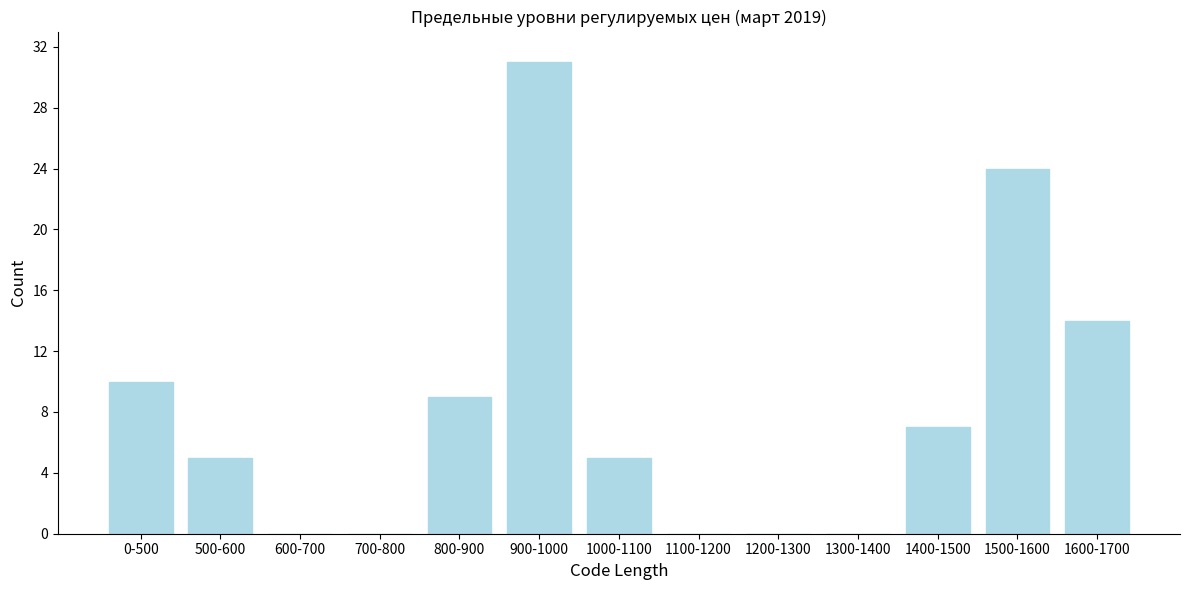

Reading left to right, list all the values displayed in this chart.

0-500=10	500-600=5	600-700=0	700-800=0	800-900=9	900-1000=31	1000-1100=5	1100-1200=0	1200-1300=0	1300-1400=0	1400-1500=7	1500-1600=24	1600-1700=14